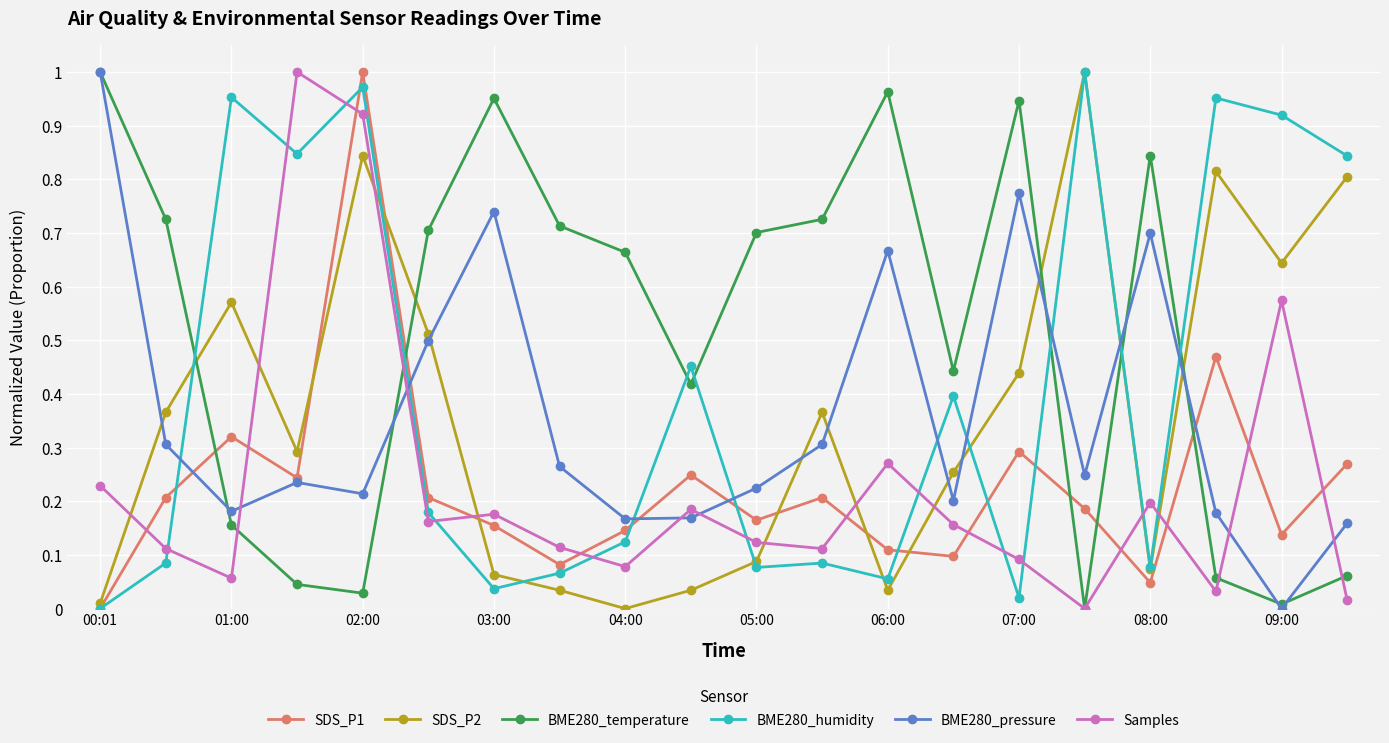

How many categories are shown in the chart?

20